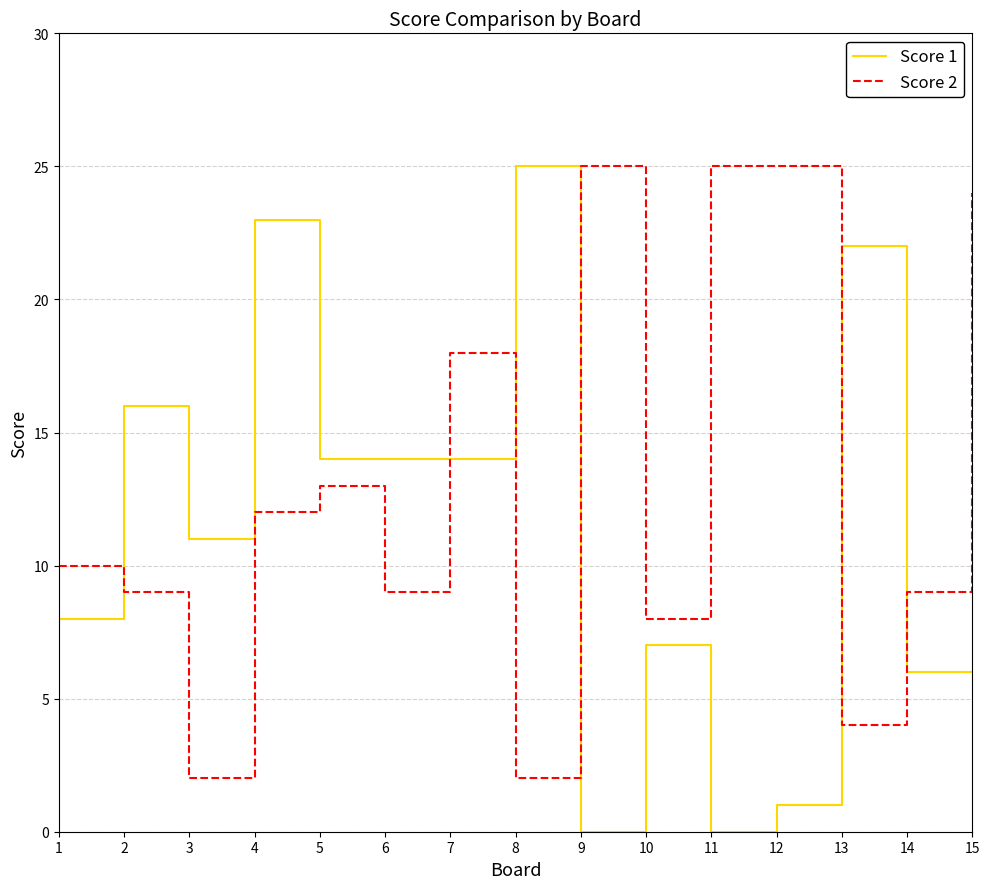

What is the maximum value shown in the chart?

25